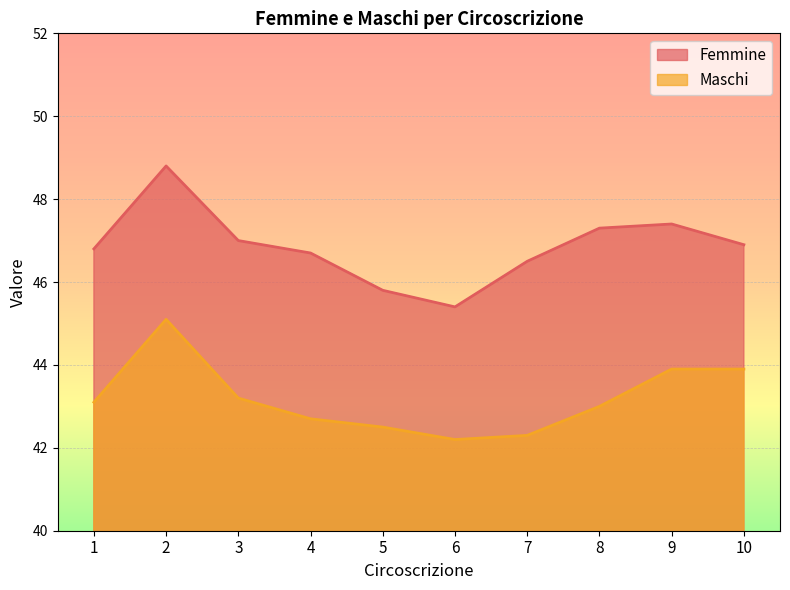

In Femmine, how many points are lower than both neighbors (excluding endpoints)?

1